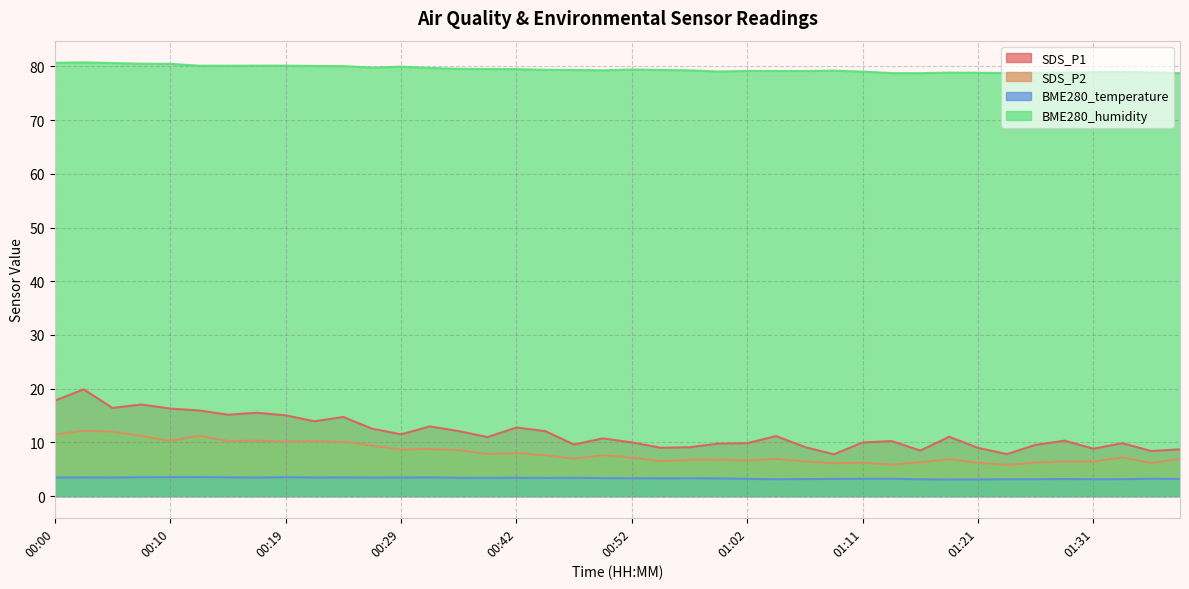

In SDS_P2, how many points are lower than both neighbors (excluding endpoints)?

13